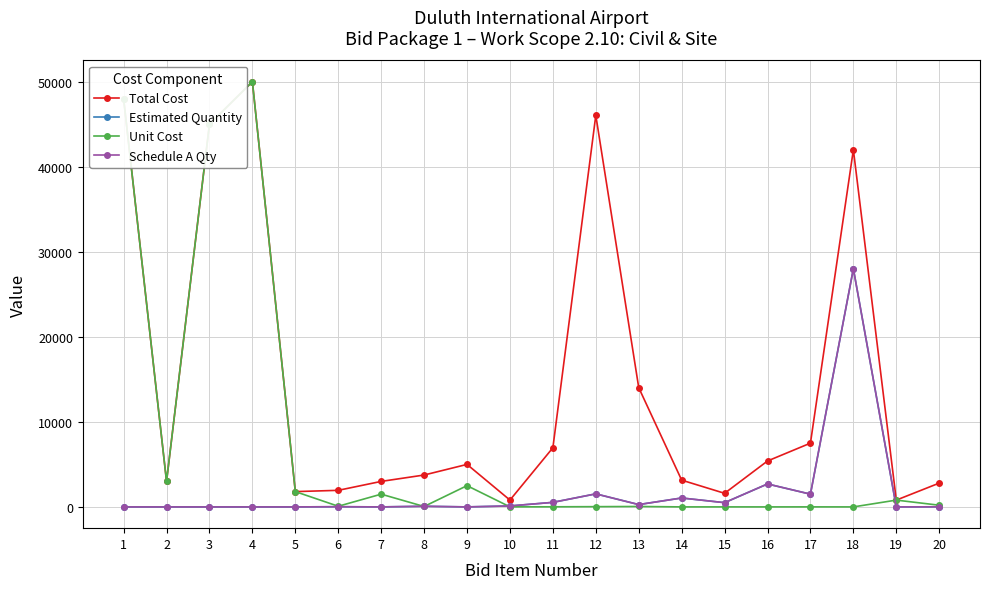

Is this an area chart (filled region under the line)?

No